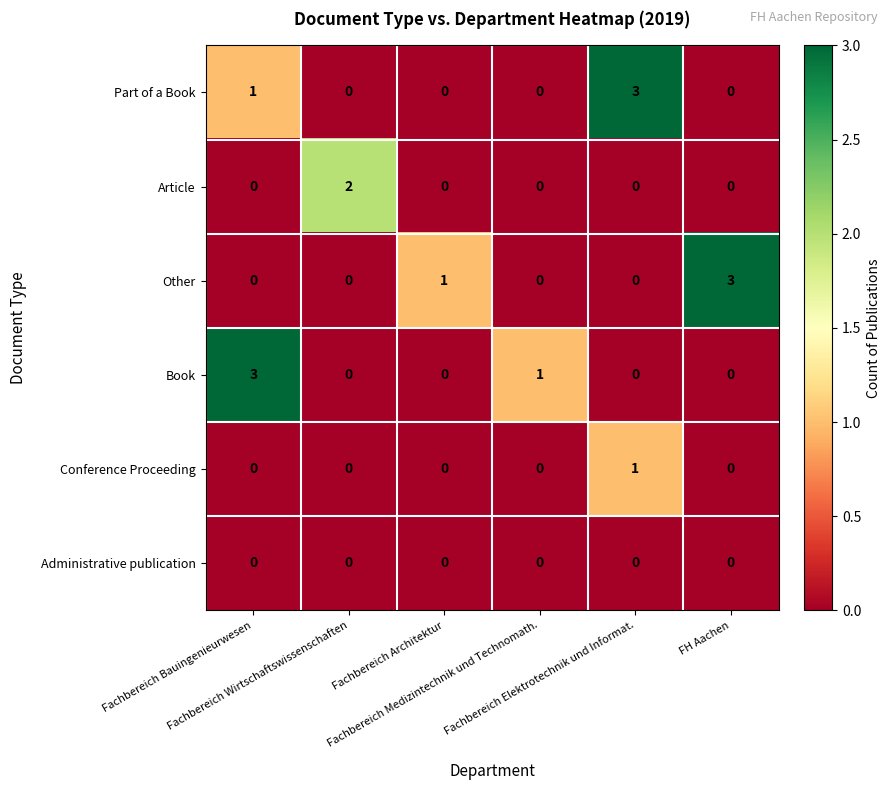

How many Article values are between 0 and 1?

5